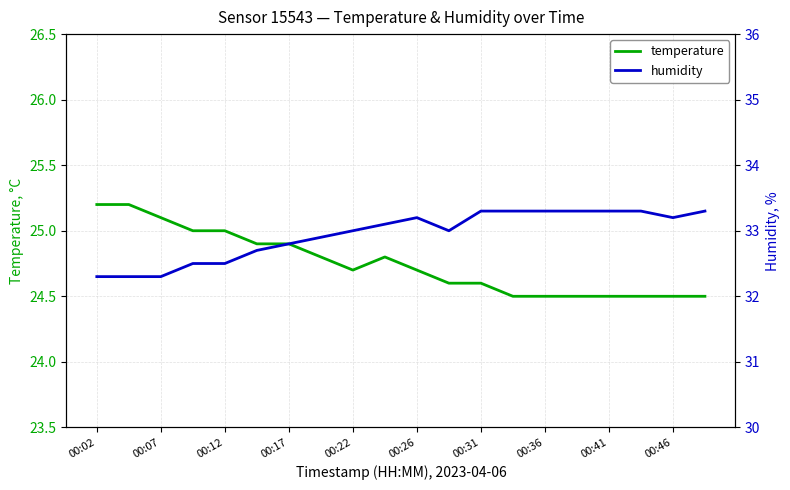

Where is the first local minimum for humidity?

11